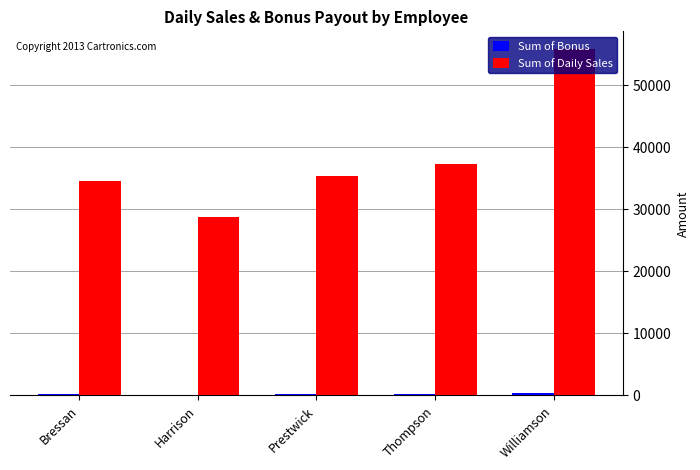

What is the maximum value shown in the chart?

55850.8